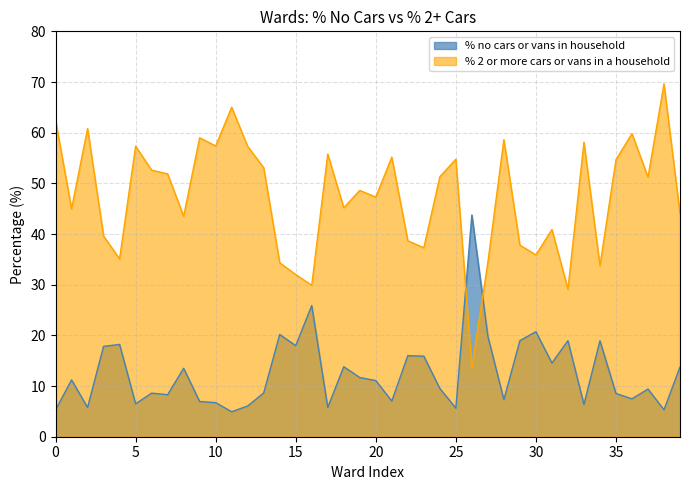

How many interior local valleys does the % 2 or more cars or vans in a household series have?

13